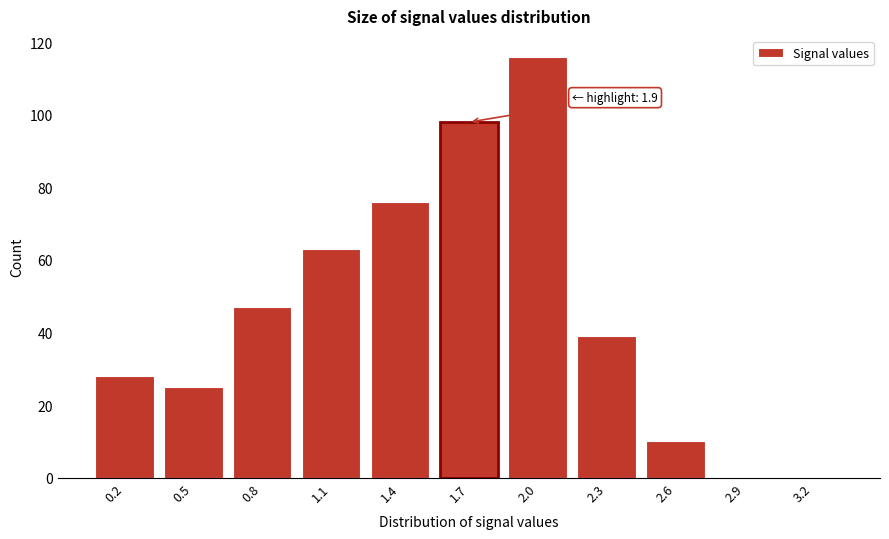

Reading left to right, transcribe all the data shown in this chart.

0.2=28	0.5=25	0.8=47	1.1=63	1.4=76	1.7=98	2.0=116	2.3=39	2.6=10	2.9=0	3.2=0